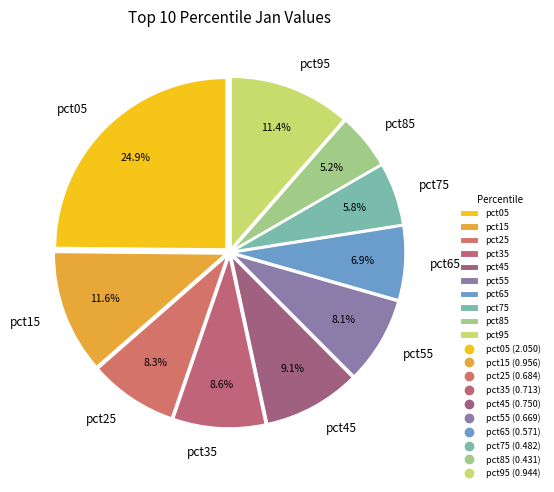

True or false: pct25 accounts for 1% of the total.

False